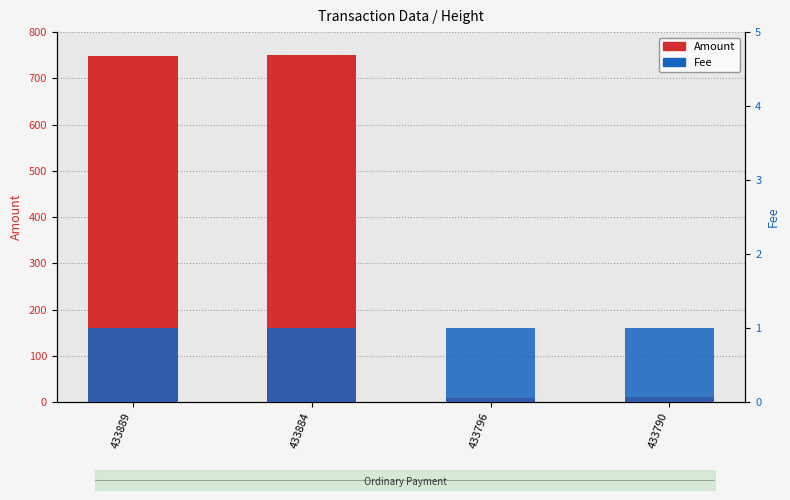

Reading left to right, extract all data points from this chart.

Amount: 433889=749	433884=750	433796=9	433790=10
Fee: 433889=1	433884=1	433796=1	433790=1